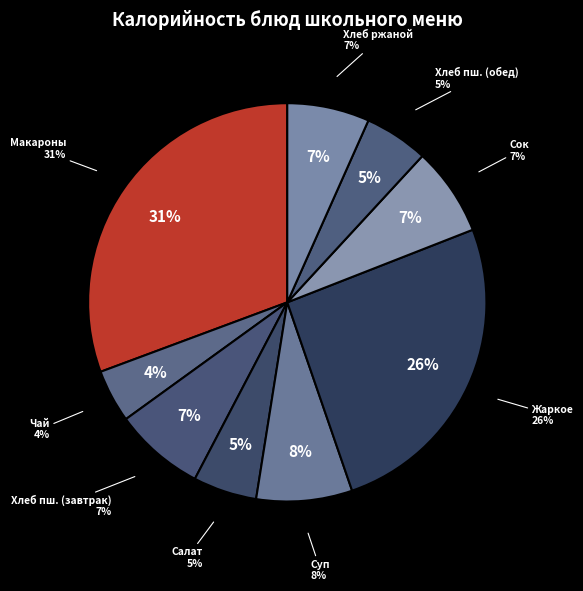

Is there a majority slice in this chart?

No